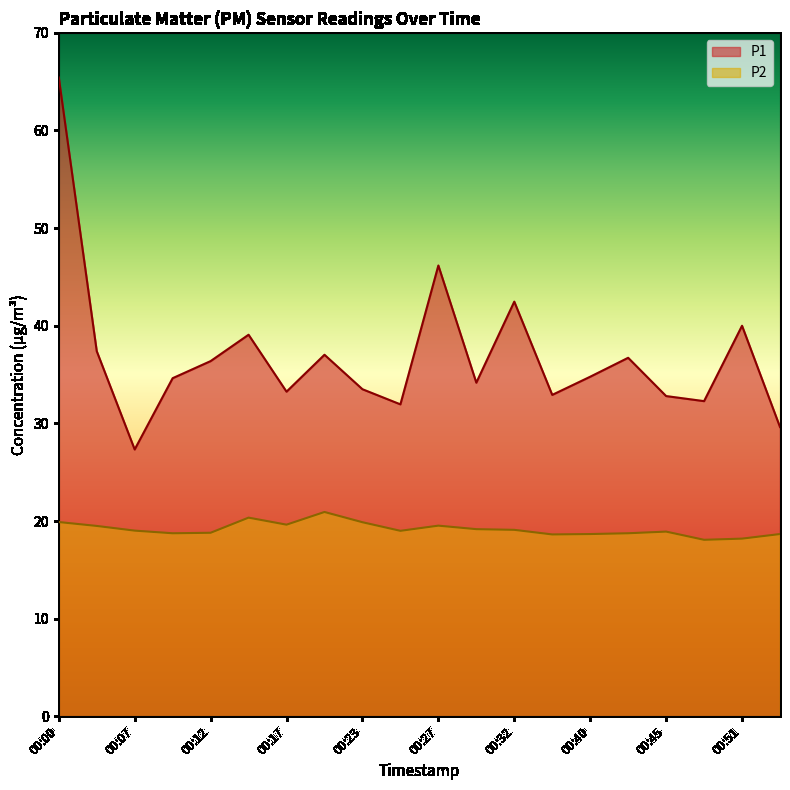

Between 00:12 and 00:45, which series saw the biggest shift?

P1